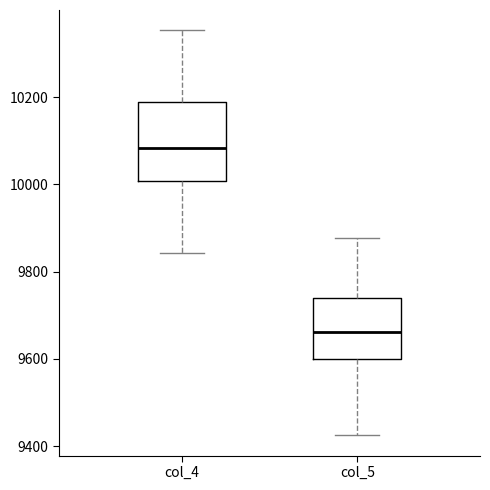

Reading left to right, read every box against the y-axis: the position of its median line, the range the box covers, and the ends of its whiskers. The values are not printed on the chart, so give them approximately, as read against the axis.

col_4: median 10080, box 10000 to 10180, whiskers 9840 to 10360
col_5: median 9660, box 9600 to 9740, whiskers 9420 to 9880